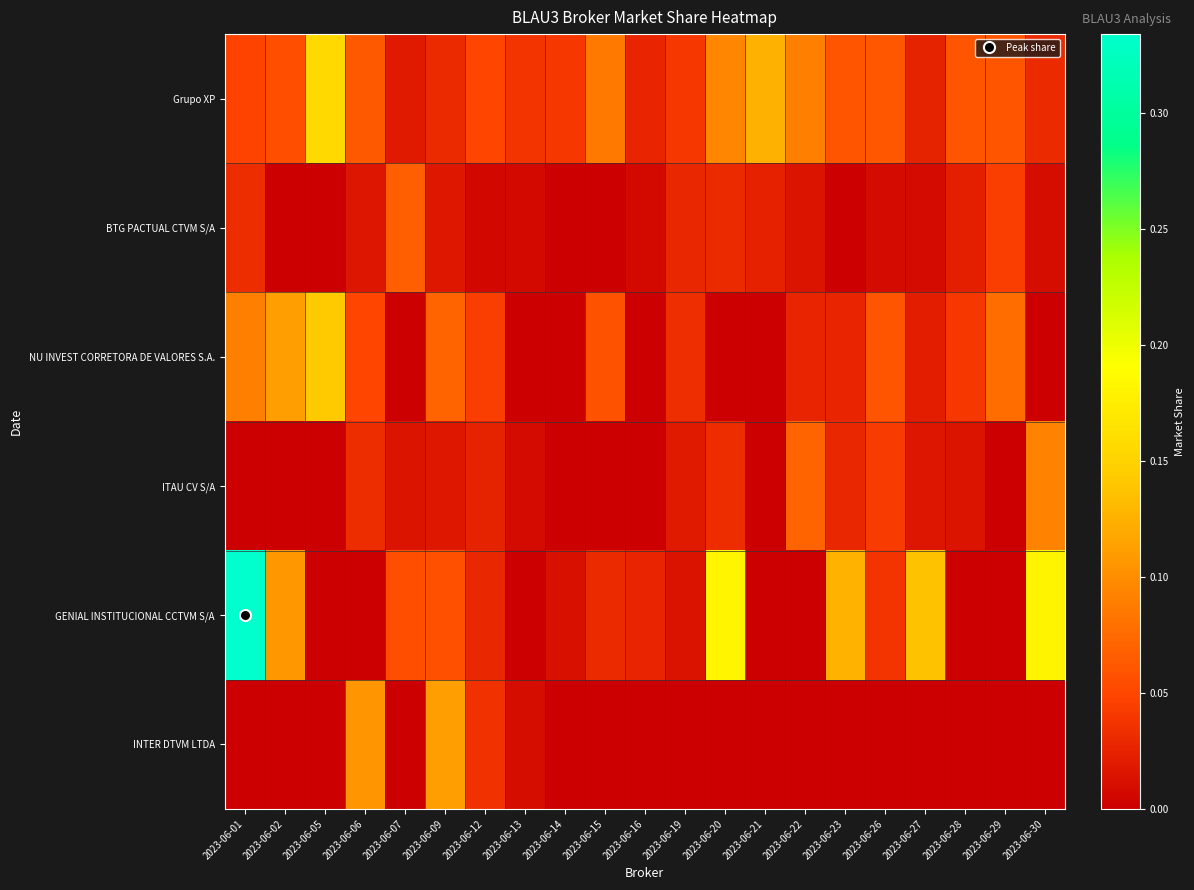

Count the number of categories in the chart.

21